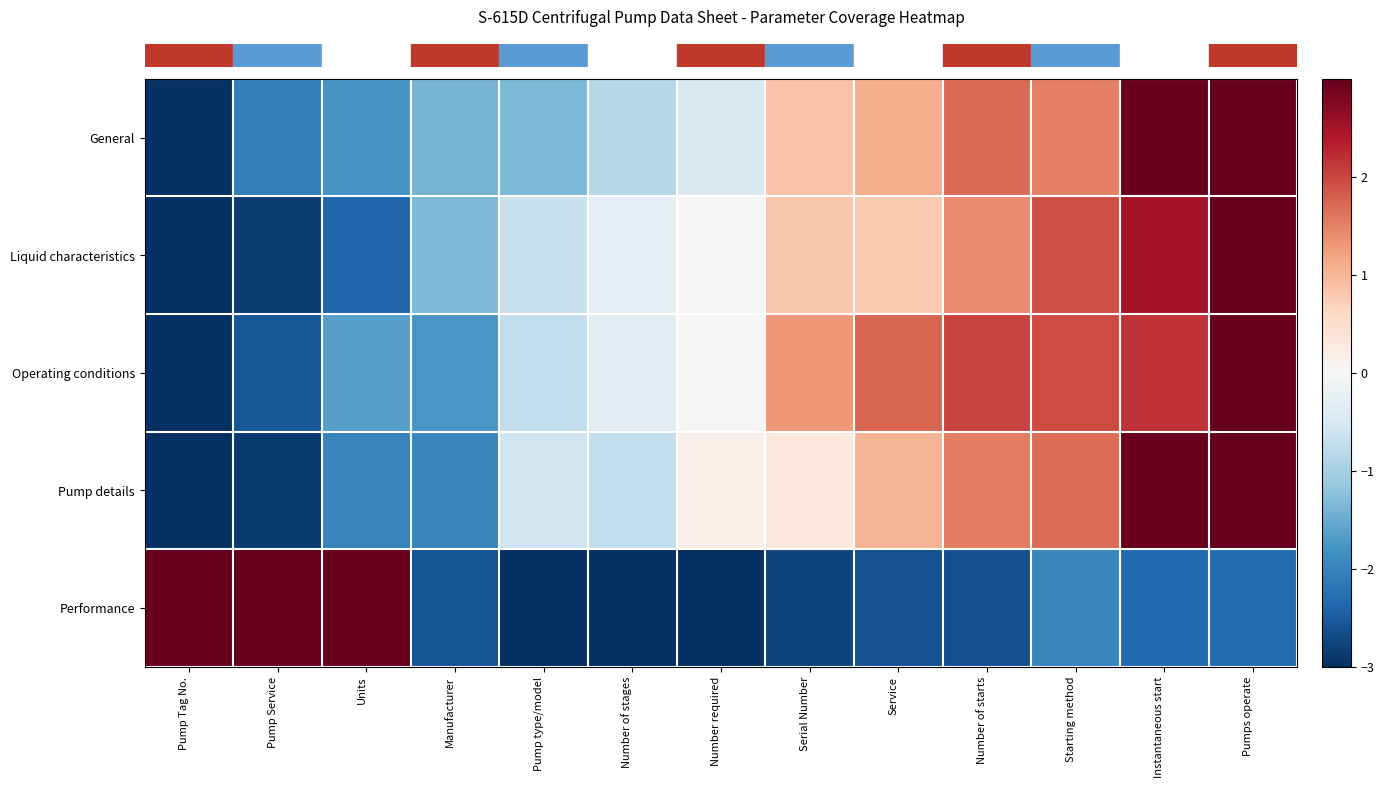

Count the number of data series in this chart.

5